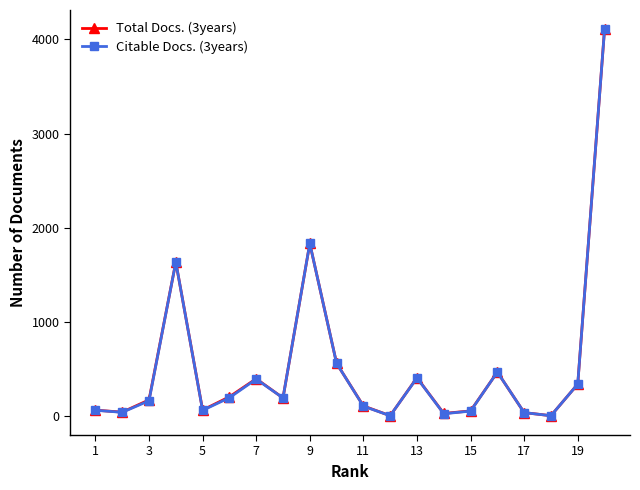

What is the difference between the maximum and minimum values in the Citable Docs. (3years) series?

4108